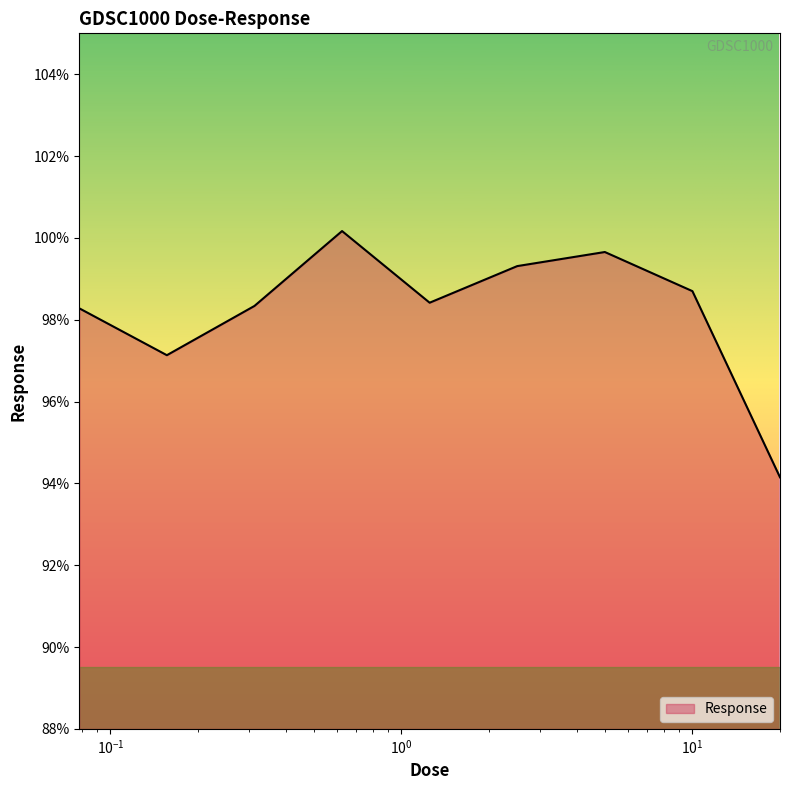

What is the minimum value shown in the chart?

94.1